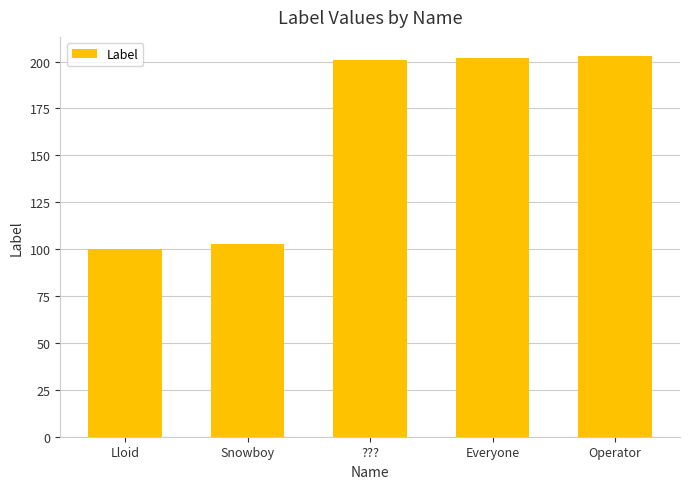

What is the ratio of the value at ??? to the value at Snowboy?

2.0